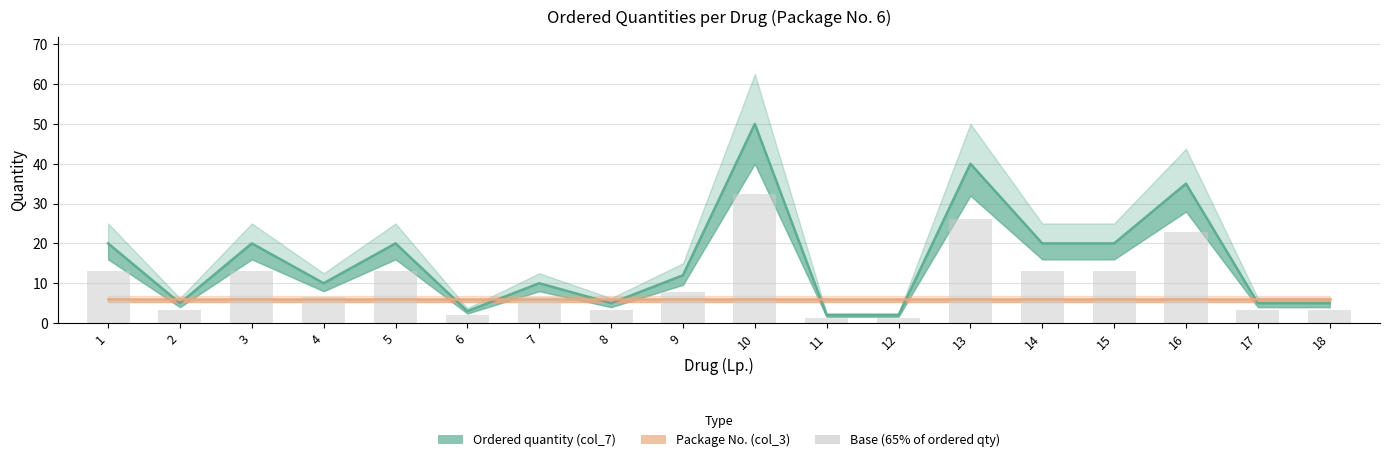

List the series in order of their peak value, lowest first.

Package No. (col_3), Base (65% of ordered qty), Ordered quantity (col_7)